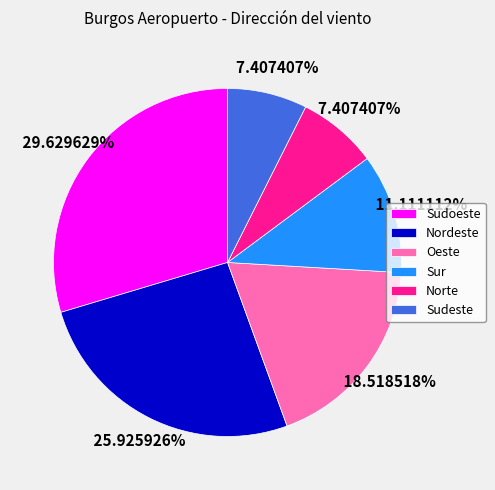

Does Sudoeste account for over 50% of the chart?

No